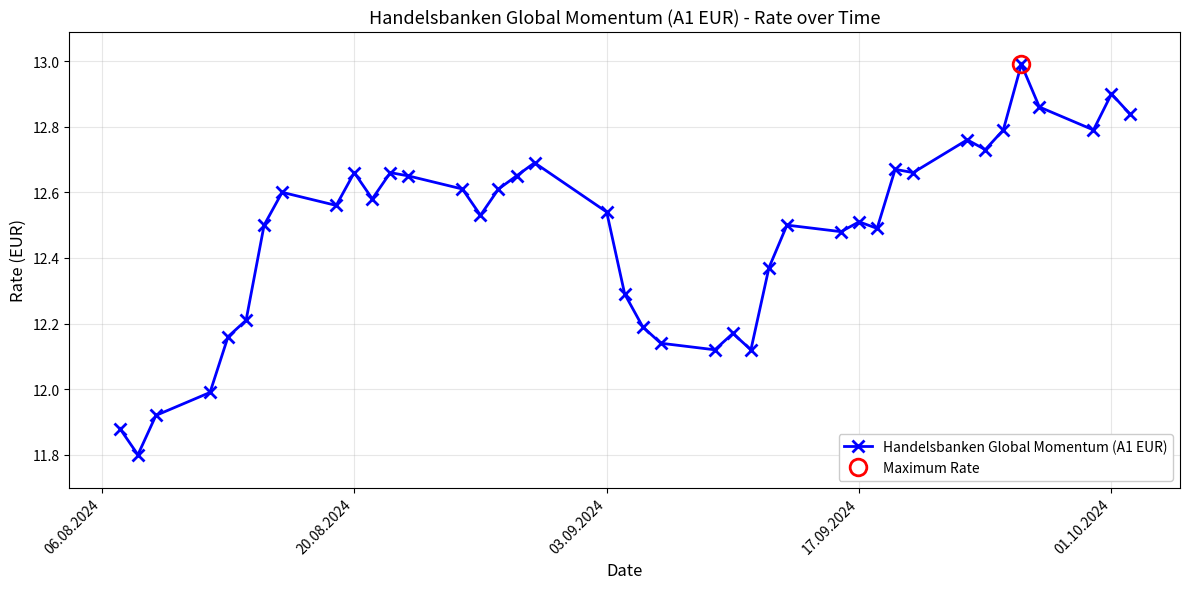

True or false: Handelsbanken Global Momentum (A1 EUR) has more than 1 interior local peaks.

True